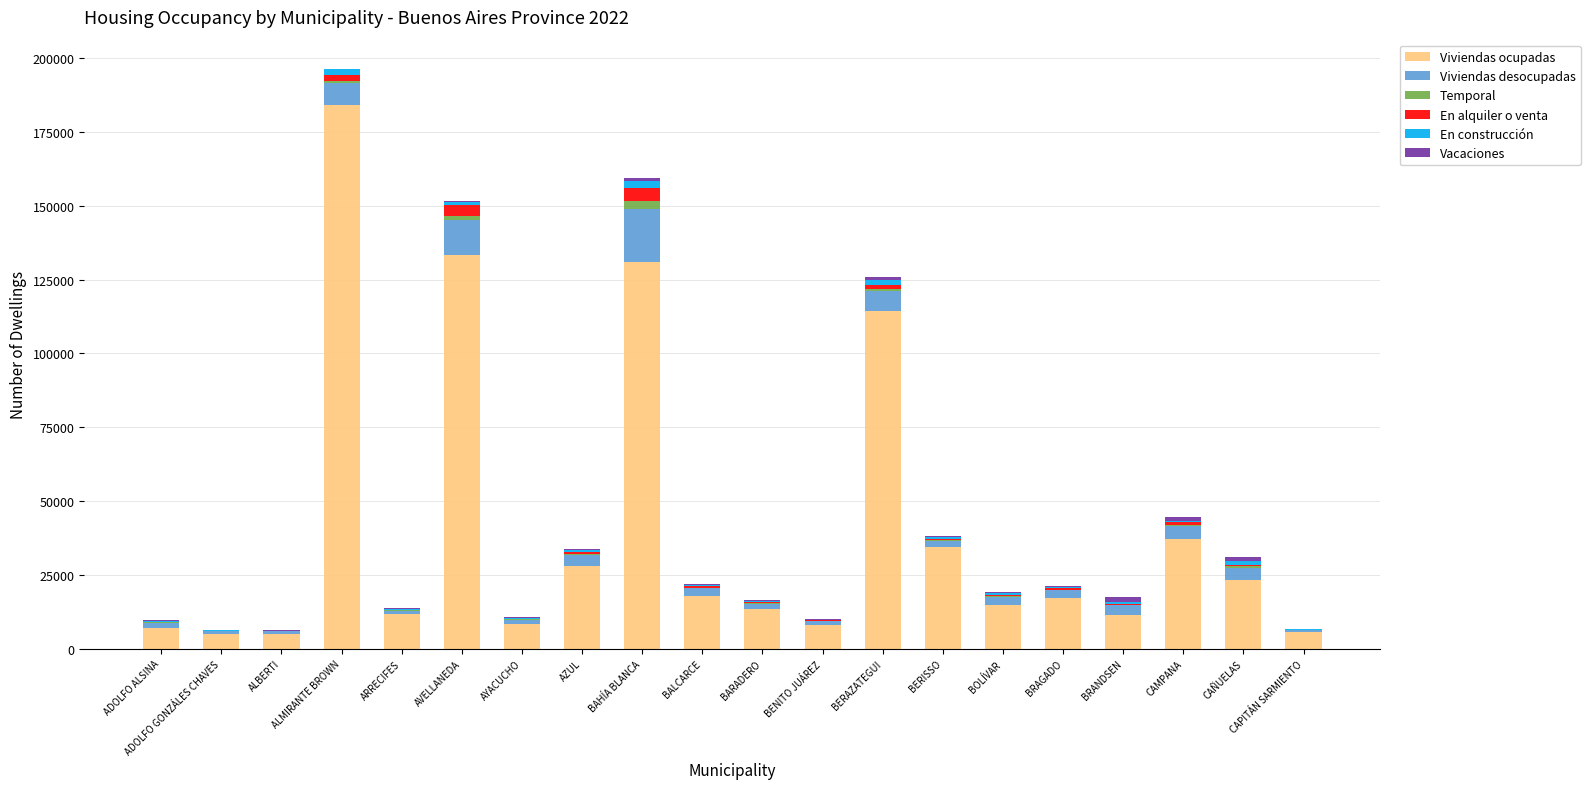

Which category has the highest value in the Viviendas ocupadas series?

ALMIRANTE BROWN